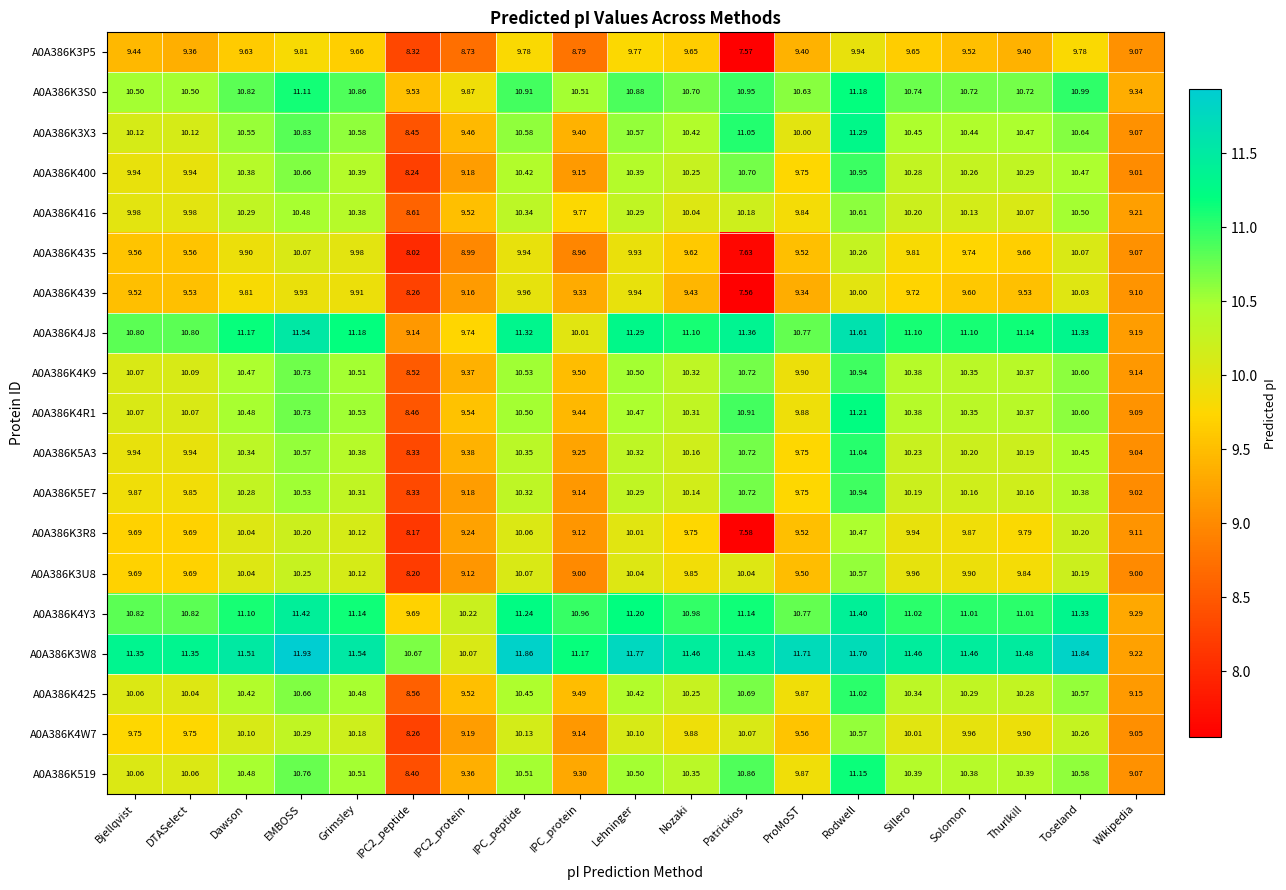

Which series has the largest range (max minus min)?

A0A386K3R8